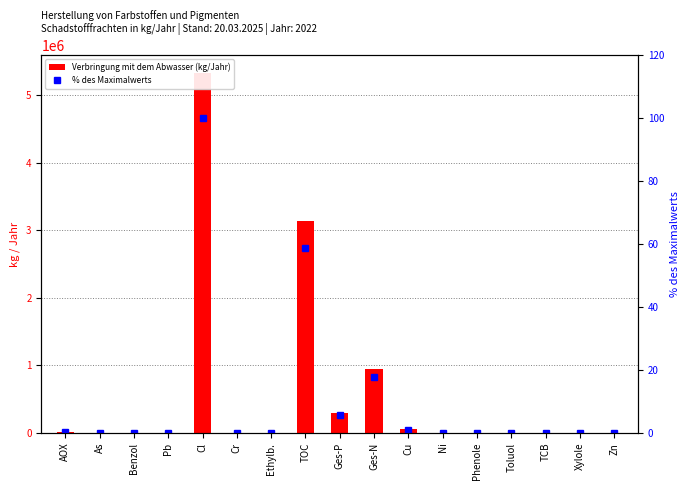

What are all the series names shown in the legend?

Verbringung mit dem Abwasser (kg/Jahr), % des Maximalwerts